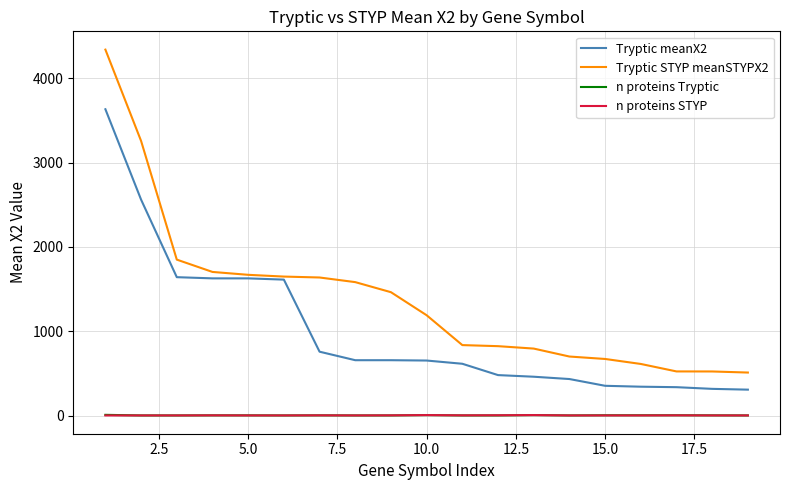

What is the highest value of the Tryptic meanX2 series?

3632.9